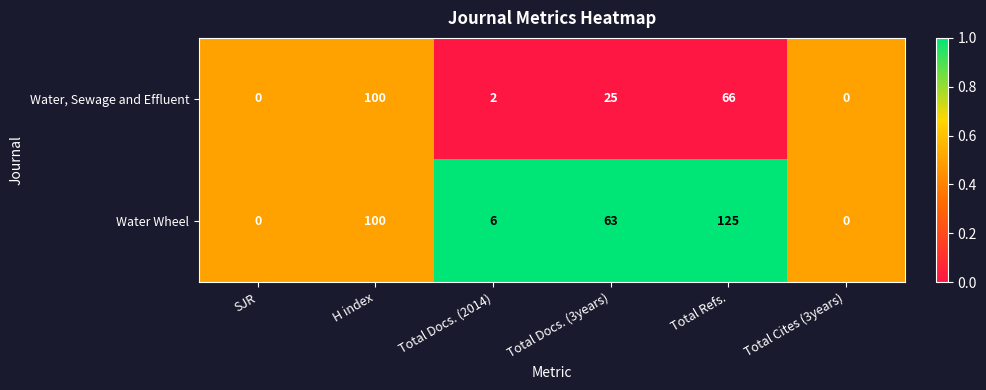

Is it true that Water Wheel equals 125 at Total Refs.?

True